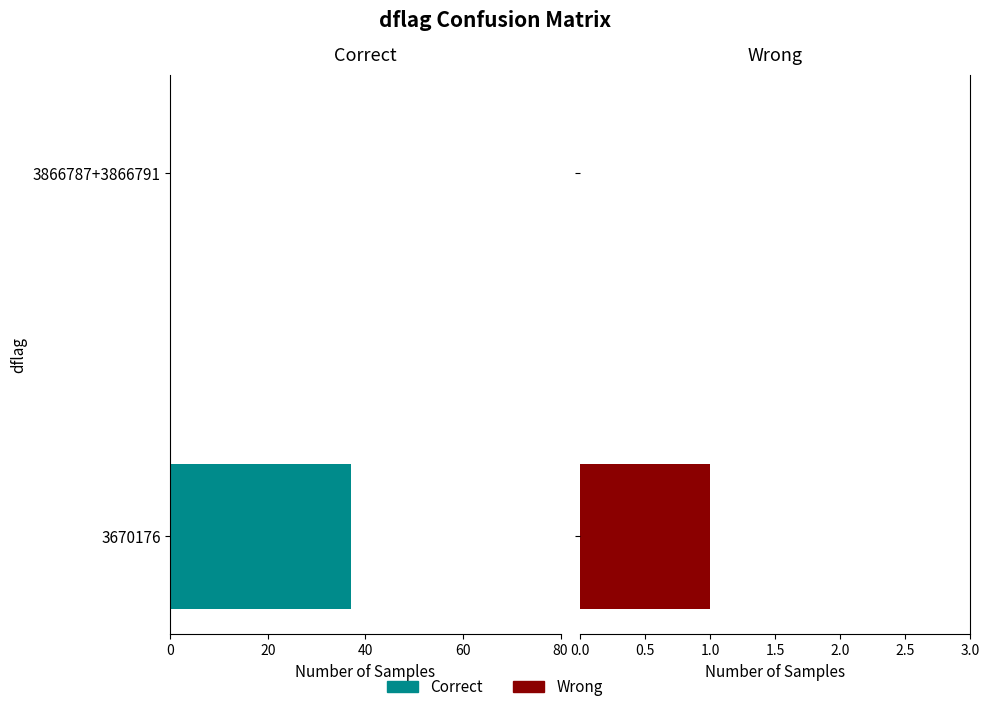

Is it true that Wrong equals 0 at 3866787+3866791?

True